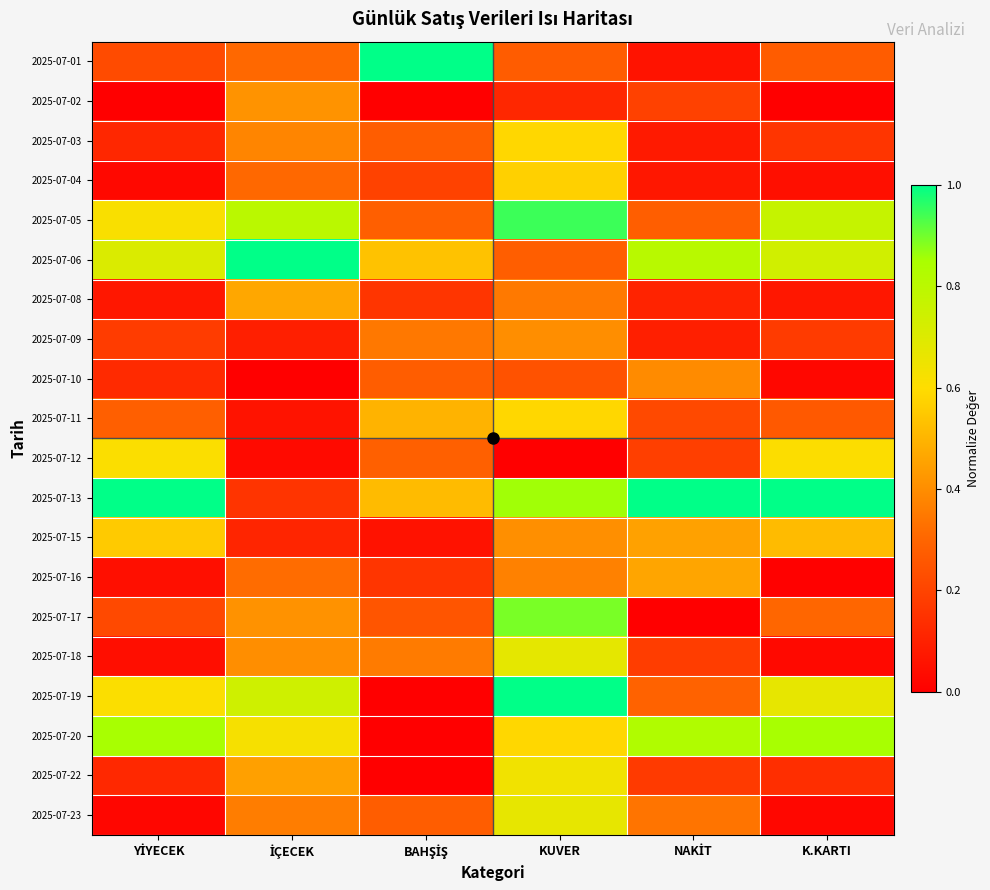

How many series are shown in this chart?

20